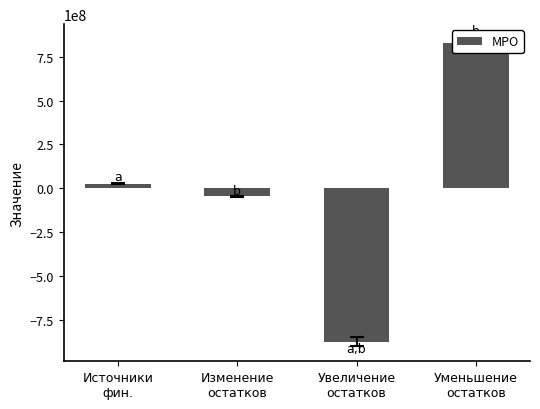

What is the change in value from Источники
фин. to Изменение
остатков?

-73030308.5